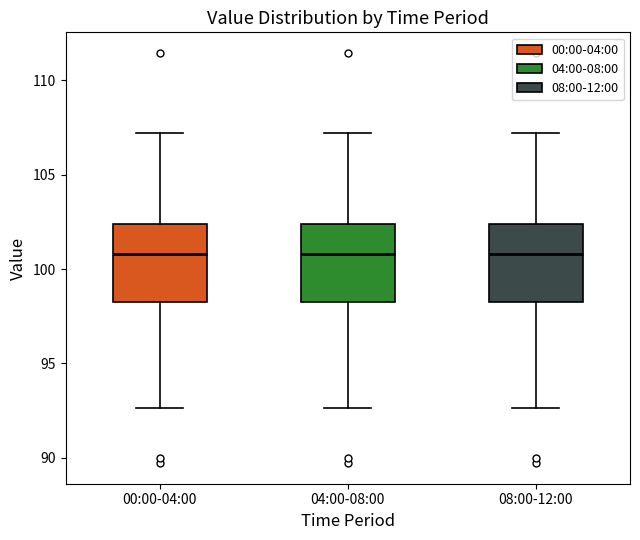

Where does the median line of the box for 04:00-08:00 sit on the y-axis? The values are not printed on the chart, so give them approximately, as read against the axis.

101.0